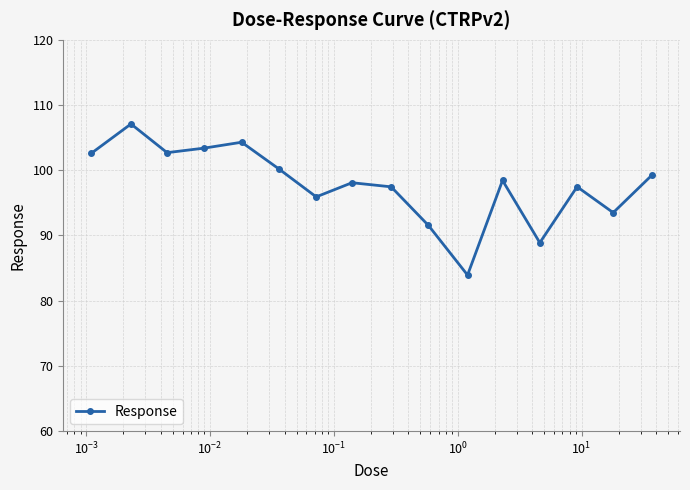

What is the sum of all values?

1564.8